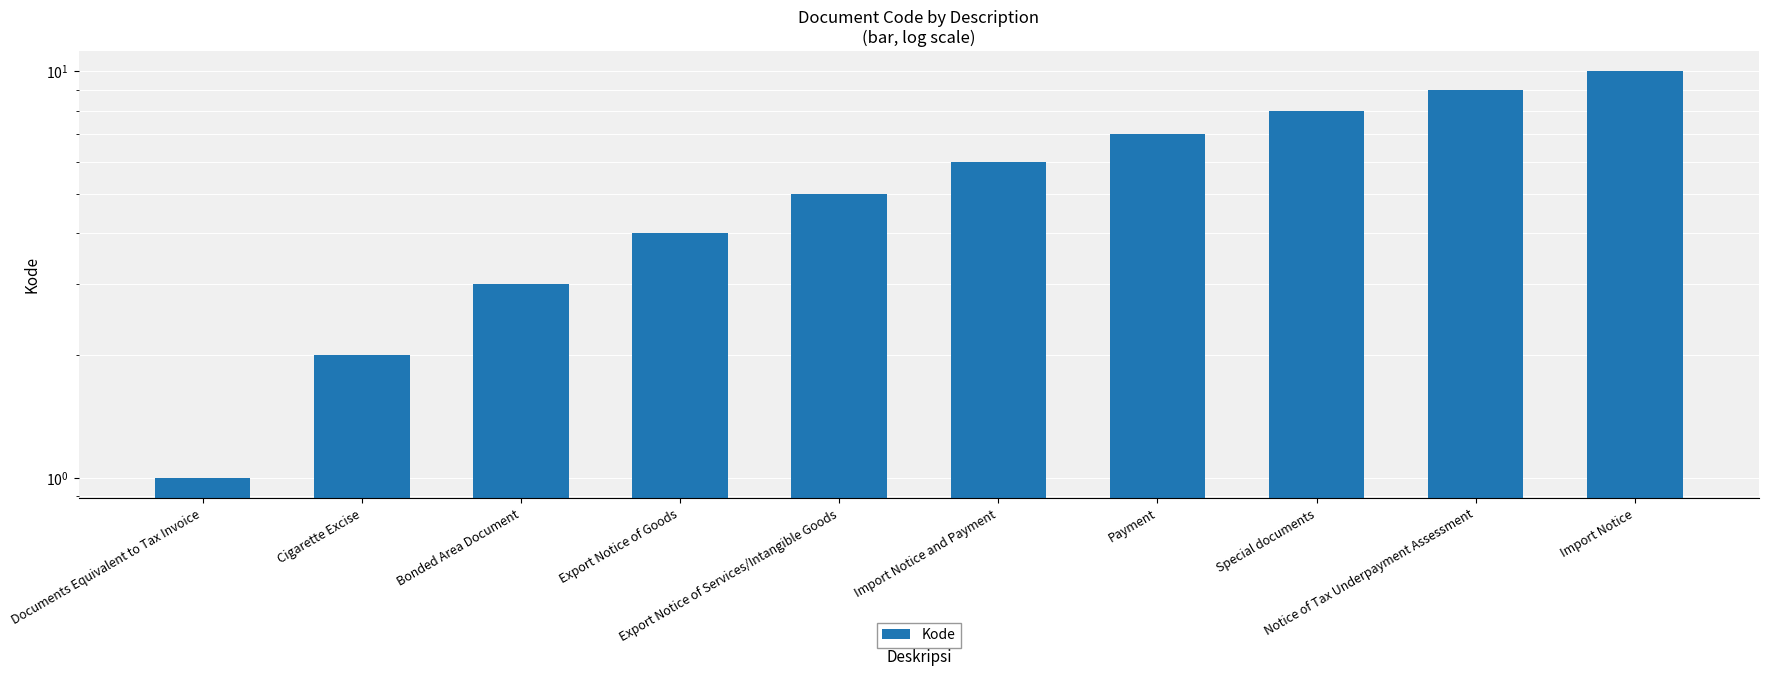

What is the label of the 8th bar from the right?

Bonded Area Document